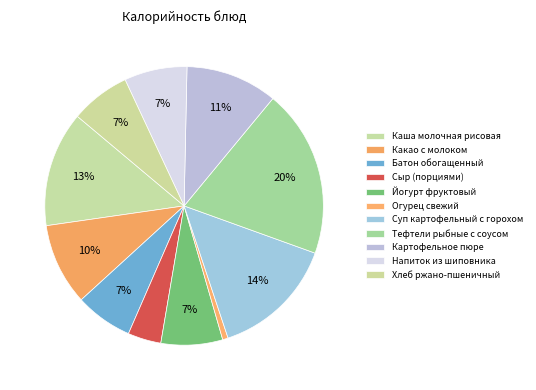

To the nearest percent, what is the average slice percentage?

9%